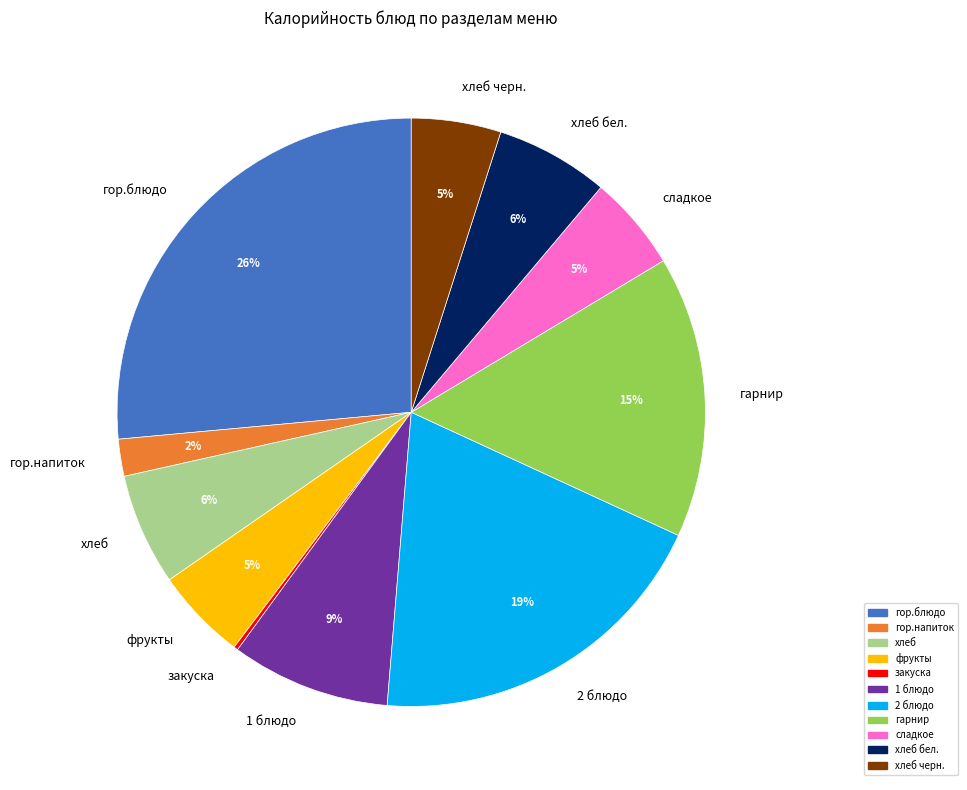

Which slice is the largest?

гор.блюдо